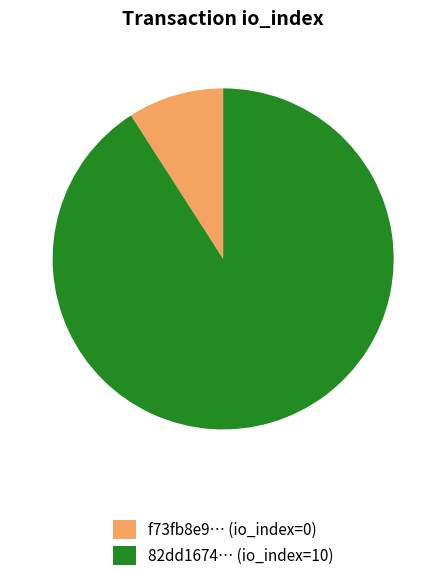

Is it true that f73fb8e9… (io_index=0) is 9% of the pie?

True